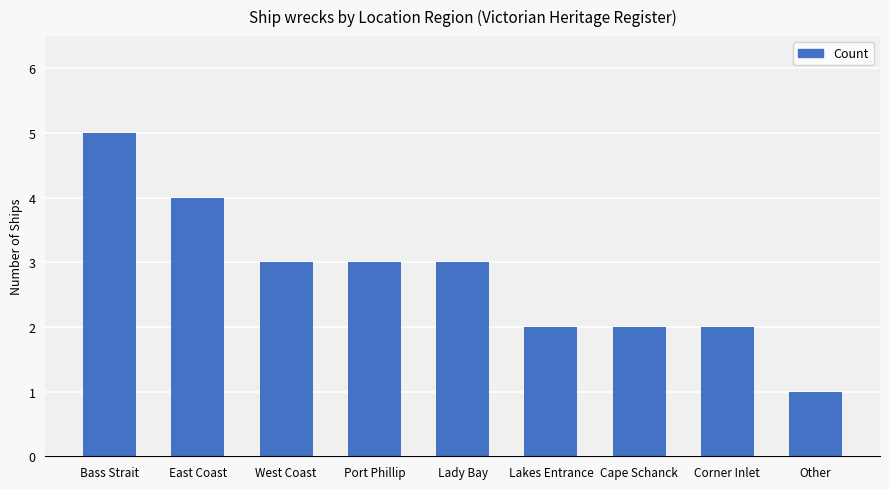

What is the sum of the values at West Coast and Corner Inlet?

5